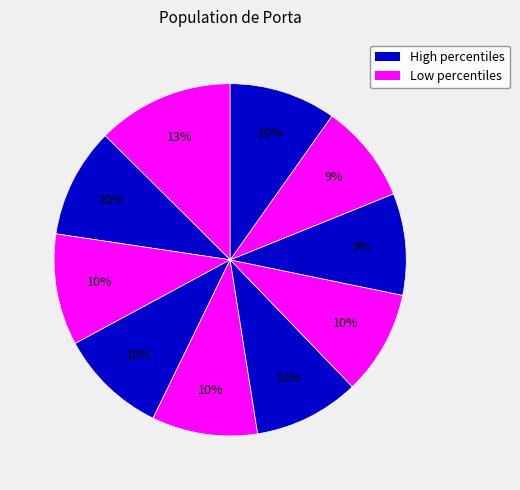

Count the number of slices in the pie.

10